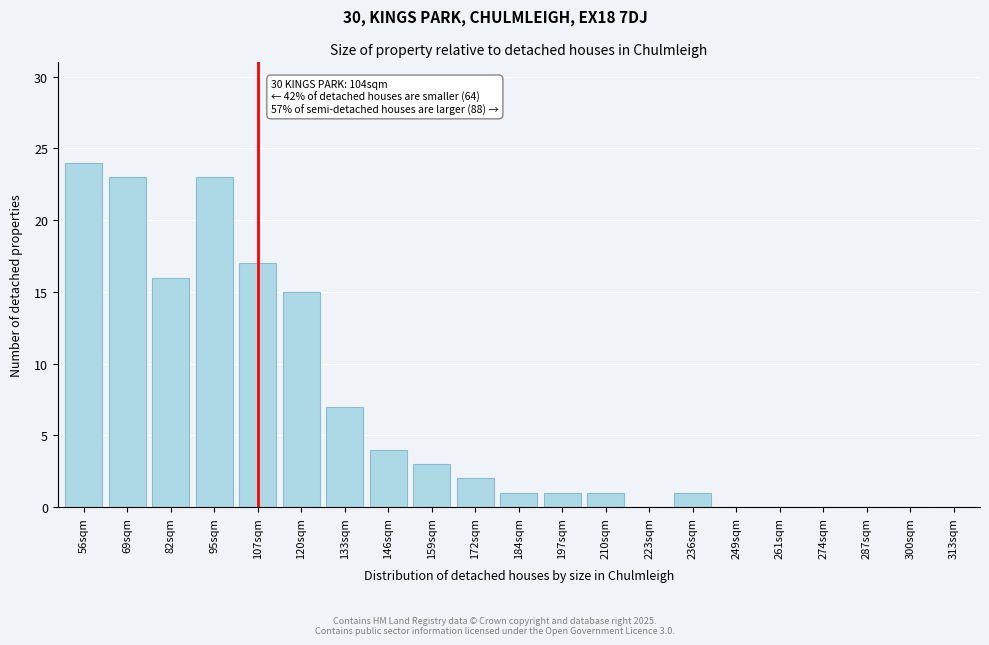

Reading left to right, list all the values displayed in this chart.

56sqm=24	69sqm=23	82sqm=16	95sqm=23	107sqm=17	120sqm=15	133sqm=7	146sqm=4	159sqm=3	172sqm=2	184sqm=1	197sqm=1	210sqm=1	223sqm=0	236sqm=1	249sqm=0	261sqm=0	274sqm=0	287sqm=0	300sqm=0	313sqm=0